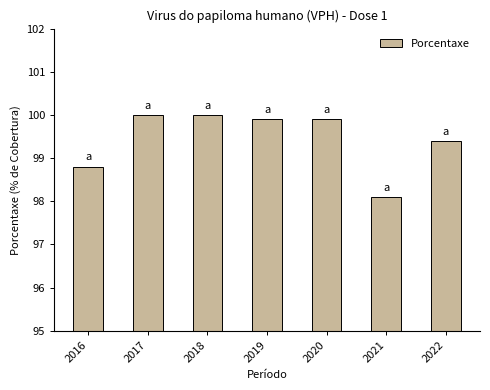

What is the value of the 7th bar from the left?

99.4